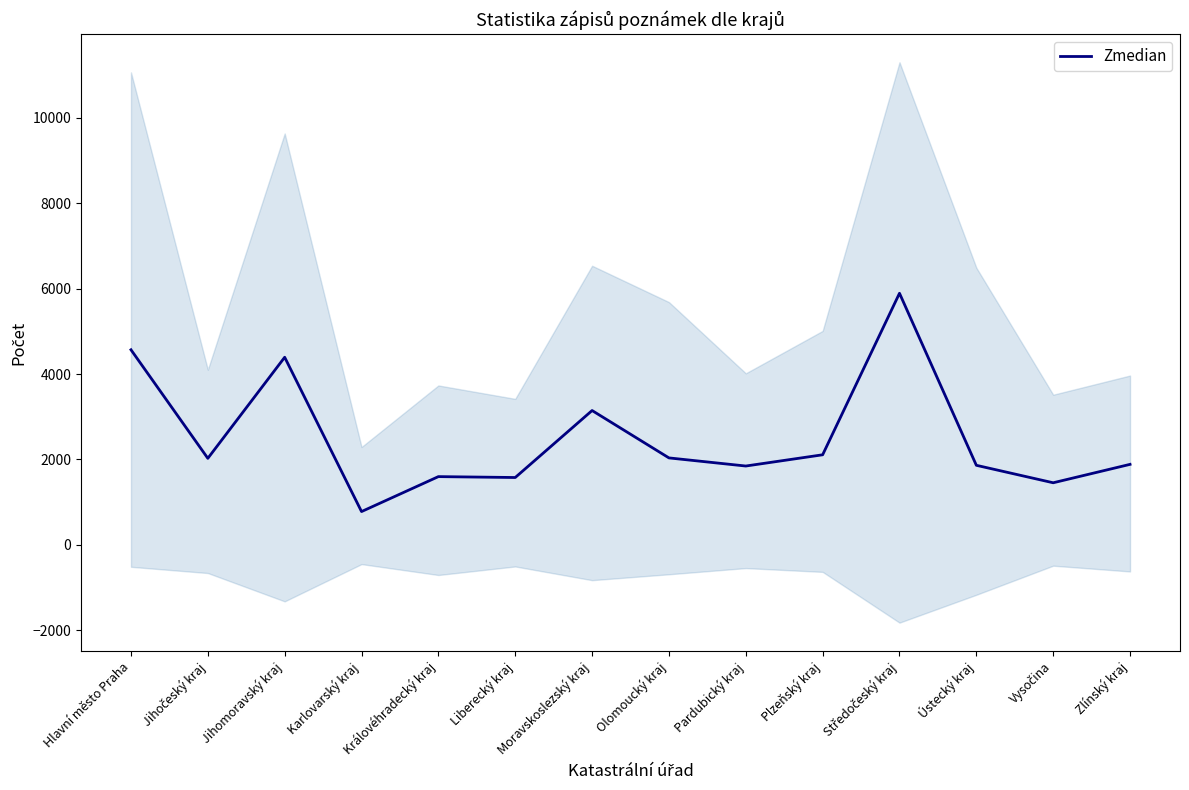

At which label does the data first exceed 2027?

Hlavní město Praha